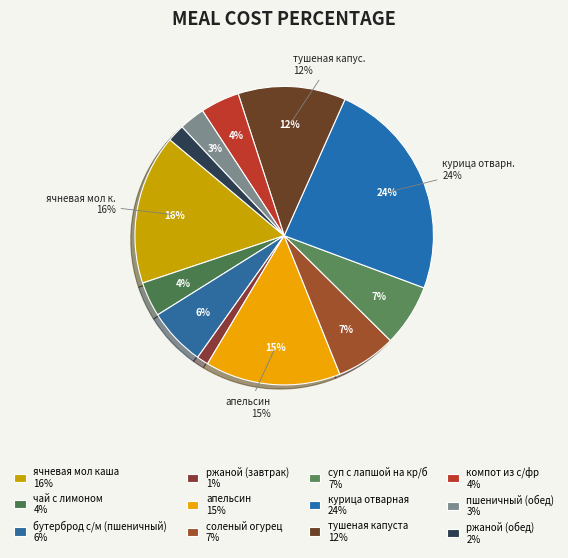

To the nearest percent, what portion does ячневая мол каша represent?

16%